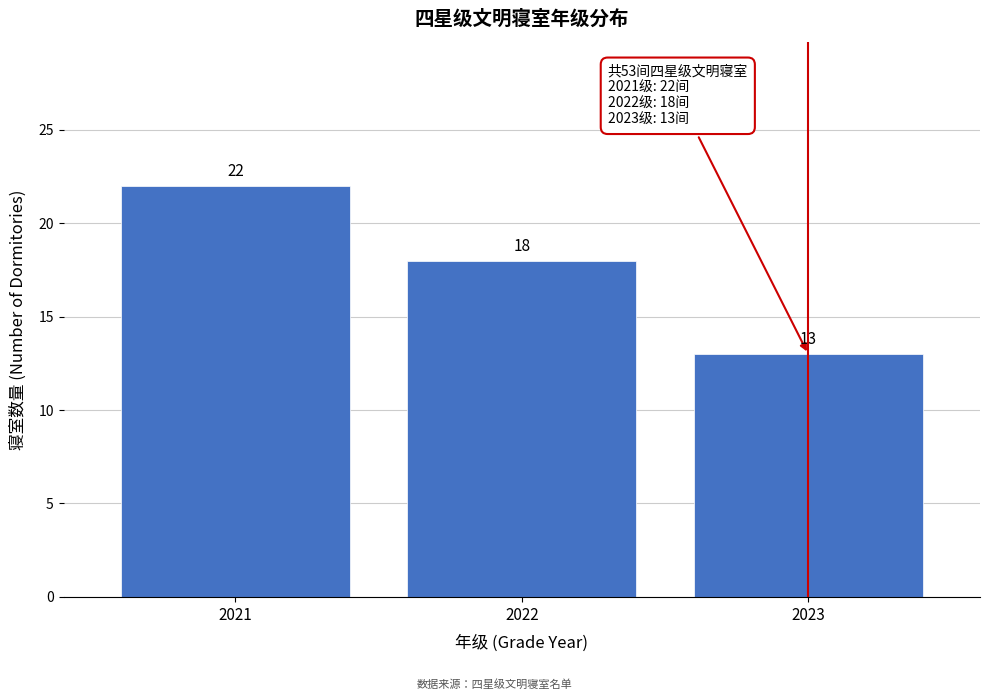

Reading left to right, extract all data points from this chart.

2021=22	2022=18	2023=13